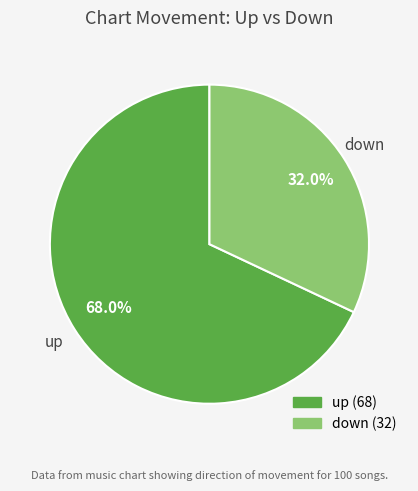

Which slice represents more than half of the pie?

up